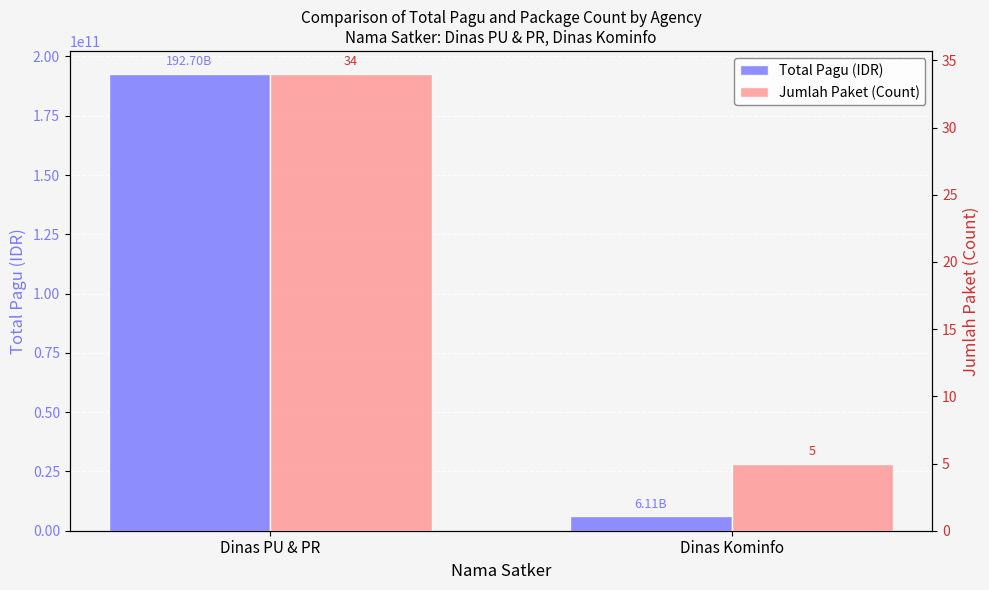

Rank the series by their average value, from lowest to highest.

Jumlah Paket (Count), Total Pagu (IDR)